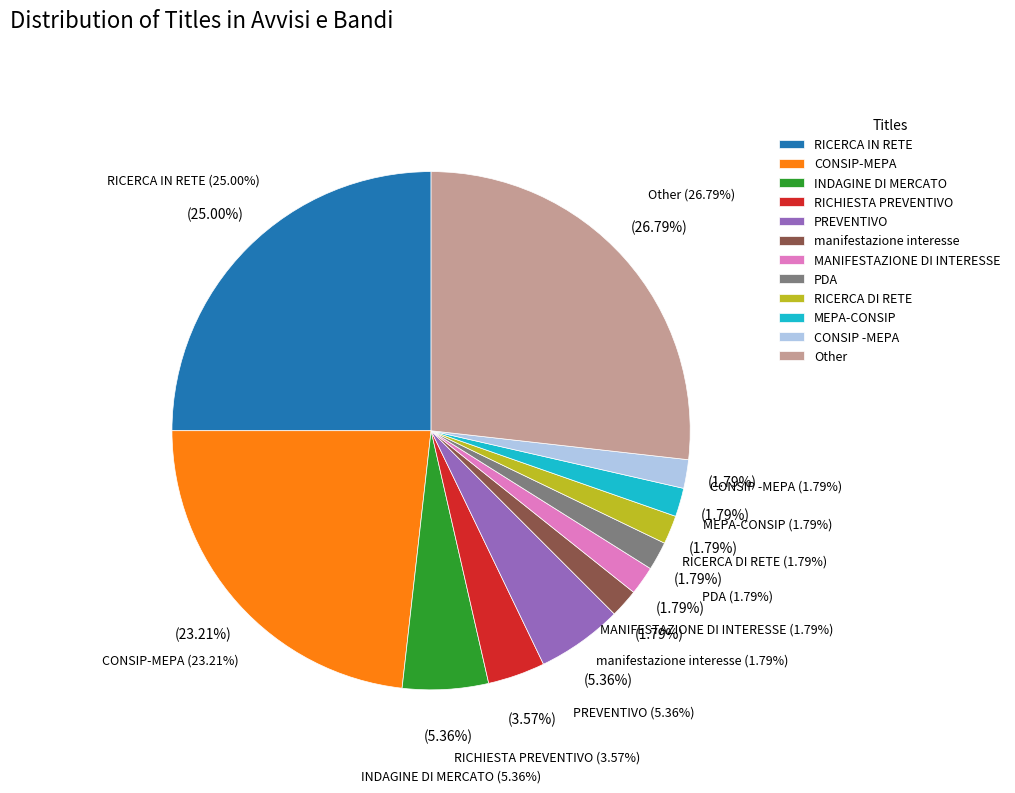

True or false: INDAGINE DI MERCATO accounts for 5% of the total.

True